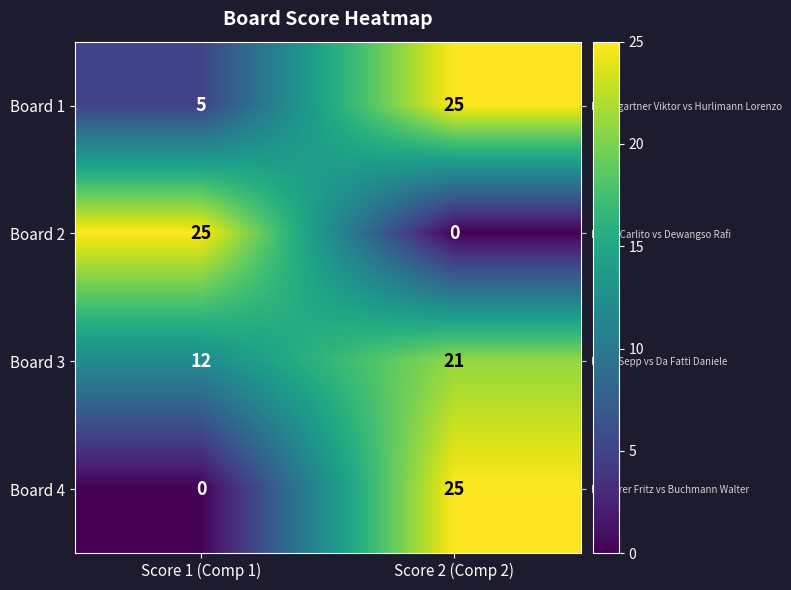

What is the sum of all Board 4 values?

25